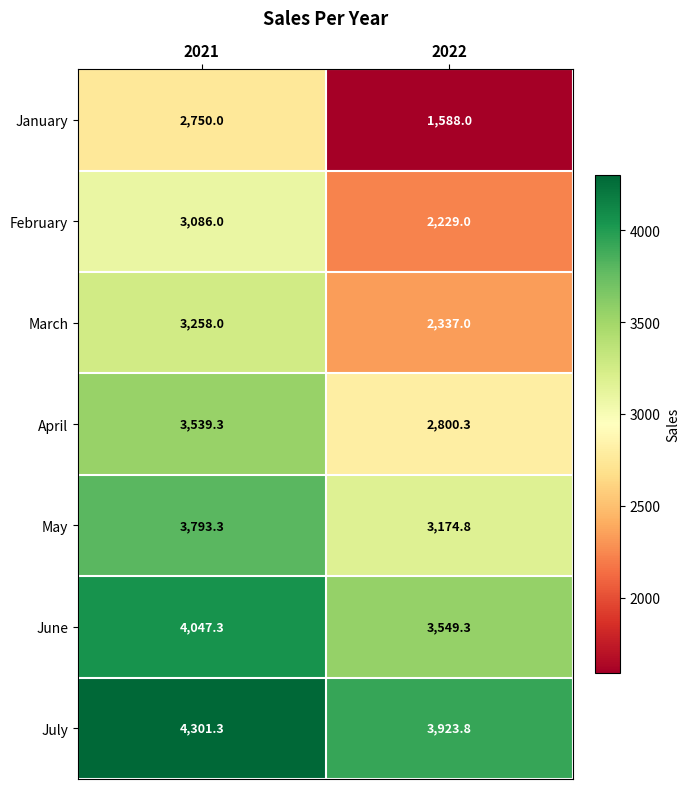

Reading left to right, what are all the values shown in this chart?

January: 2021=2750.0	2022=1588.0
February: 2021=3086.0	2022=2229.0
March: 2021=3258.0	2022=2337.0
April: 2021=3539.3	2022=2800.3
May: 2021=3793.3	2022=3174.8
June: 2021=4047.3	2022=3549.3
July: 2021=4301.3	2022=3923.8